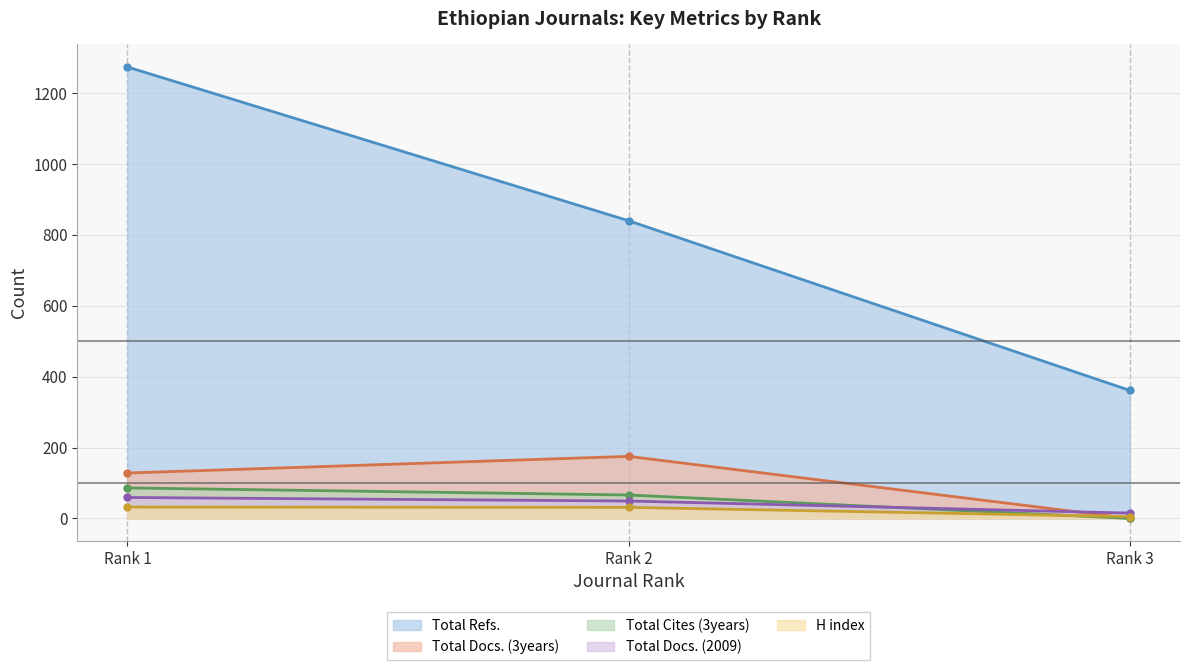

Which series changed the most between Rank 1 and Rank 3?

Total Refs.